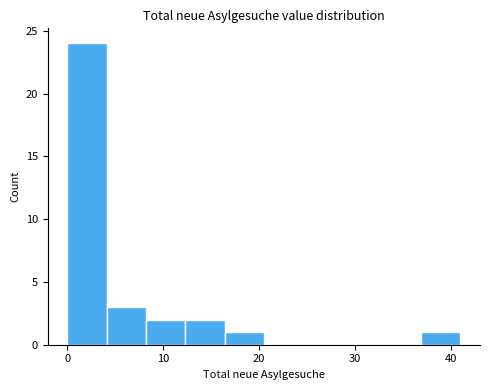

Over which range of the x-axis is the bar tallest?

0.0 to 4.1